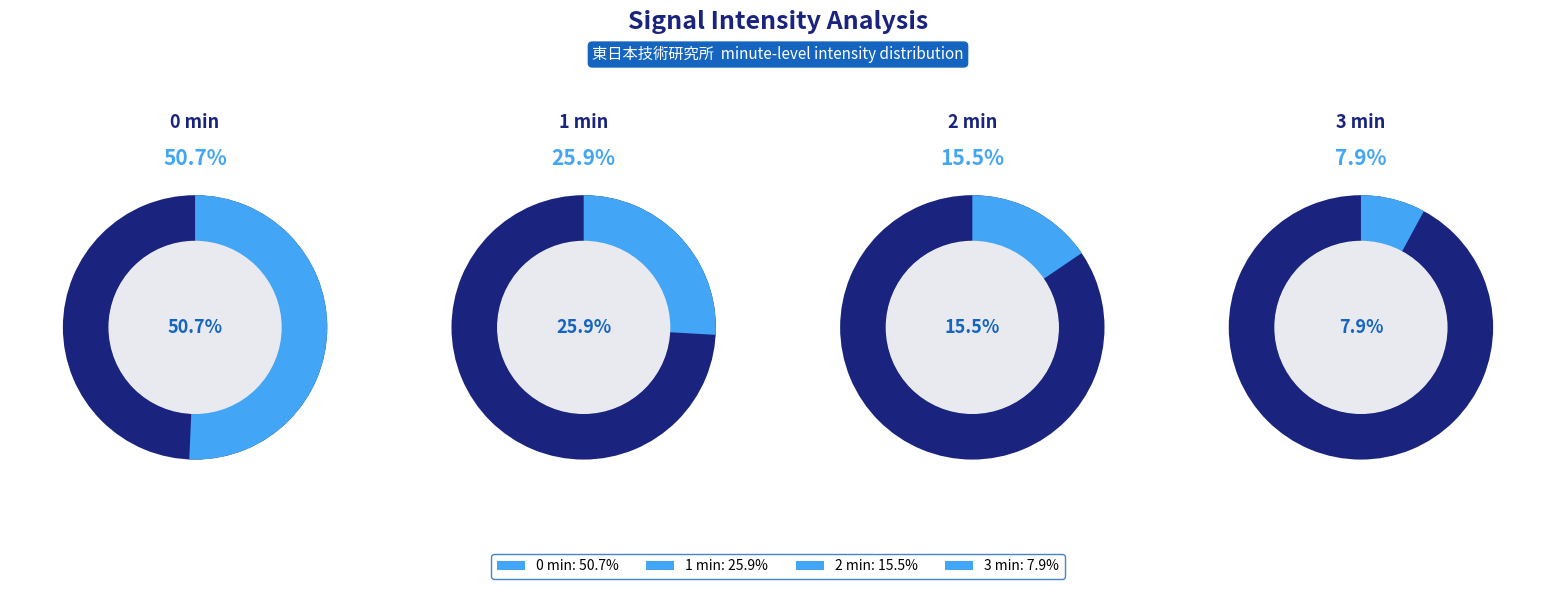

How much of the chart is everything except minute 2?

84.5%